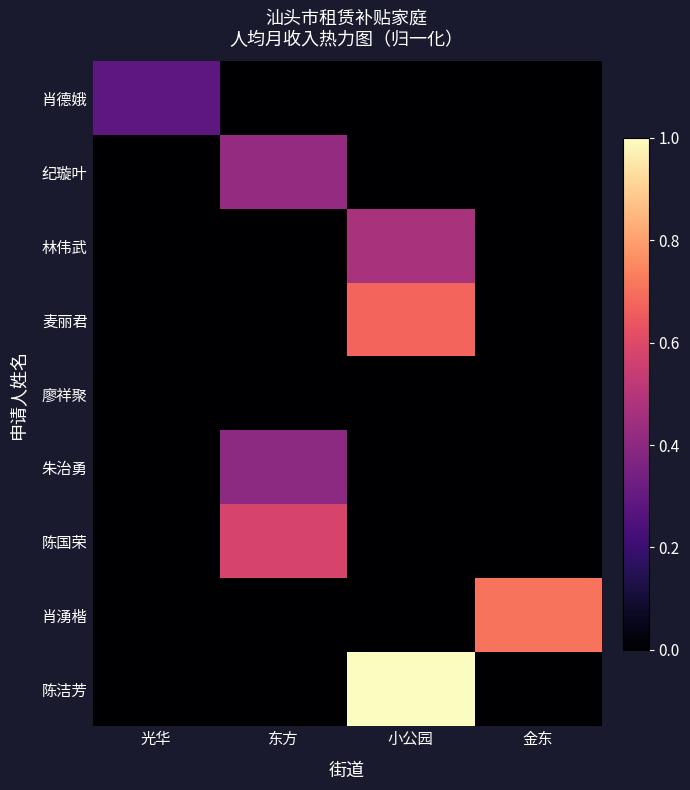

Reading left to right, list all the values displayed in this chart.

肖德娥: 光华=0.3	东方=0.0	小公园=0.0	金东=0.0
纪璇叶: 光华=0.0	东方=0.4	小公园=0.0	金东=0.0
林伟武: 光华=0.0	东方=0.0	小公园=0.5	金东=0.0
麦丽君: 光华=0.0	东方=0.0	小公园=0.7	金东=0.0
廖祥聚: 光华=0.0	东方=0.0	小公园=0.0	金东=0.0
朱治勇: 光华=0.0	东方=0.4	小公园=0.0	金东=0.0
陈国荣: 光华=0.0	东方=0.6	小公园=0.0	金东=0.0
肖湧楷: 光华=0.0	东方=0.0	小公园=0.0	金东=0.7
陈洁芳: 光华=0.0	东方=0.0	小公园=1.0	金东=0.0